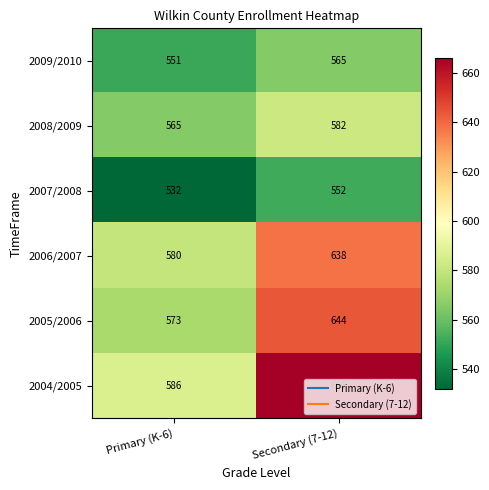

Which series has the largest total across all categories?

2004/2005